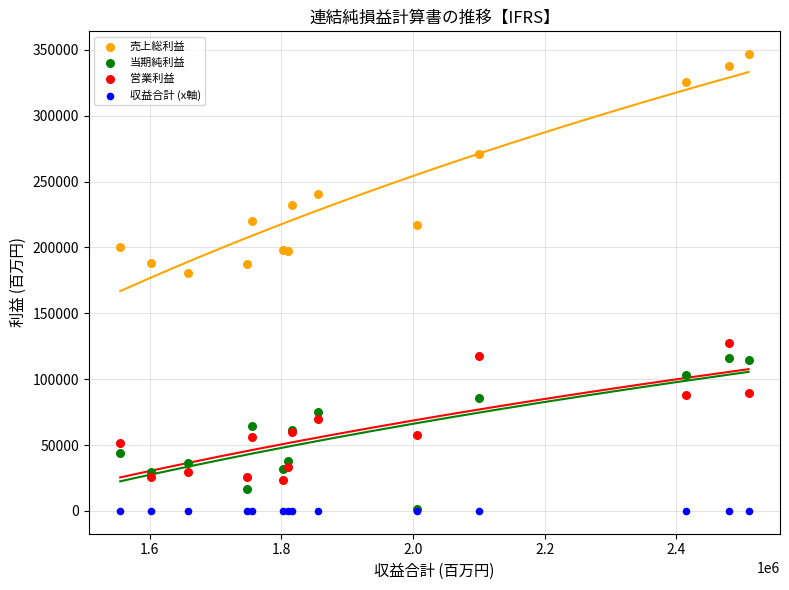

Across all series, what Y value is closest to 173396?

180739